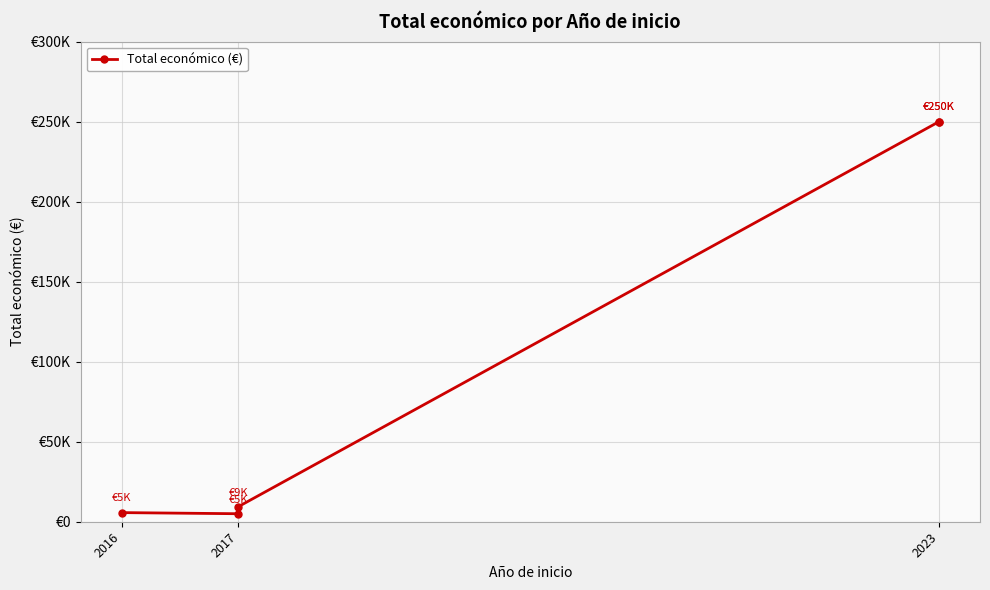

Between 2017 and 2016, which is larger?

2017